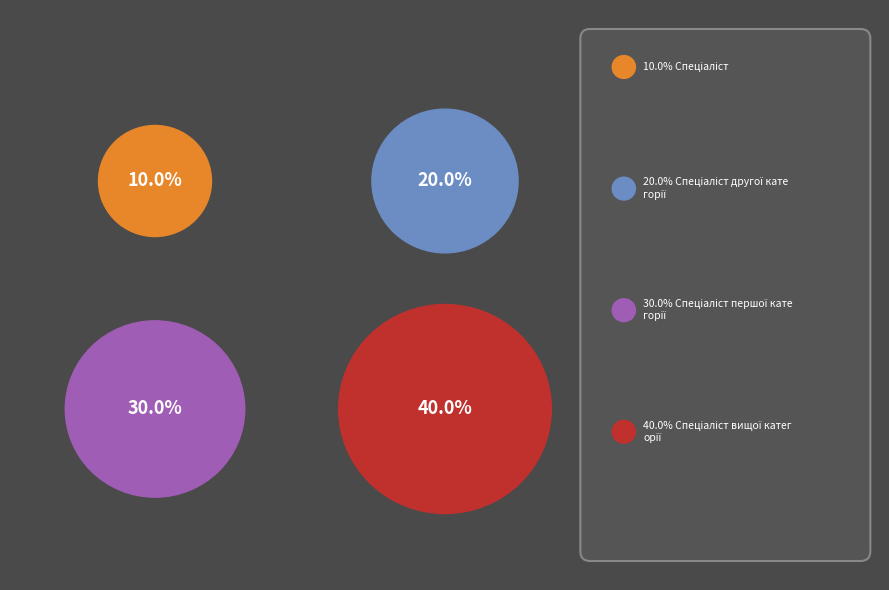

The Спеціаліст першої категорії slice represents 17% of the pie. True or false?

False